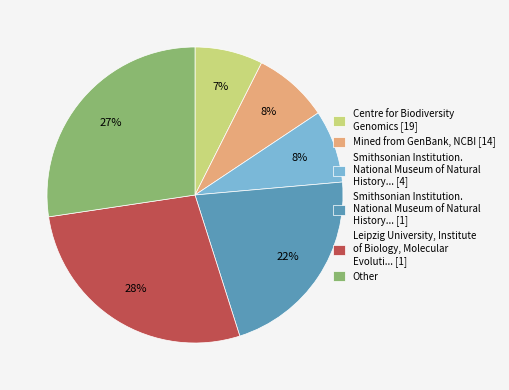

Do Centre for Biodiversity Genomics [19] and Other together represent more than half of the pie?

No